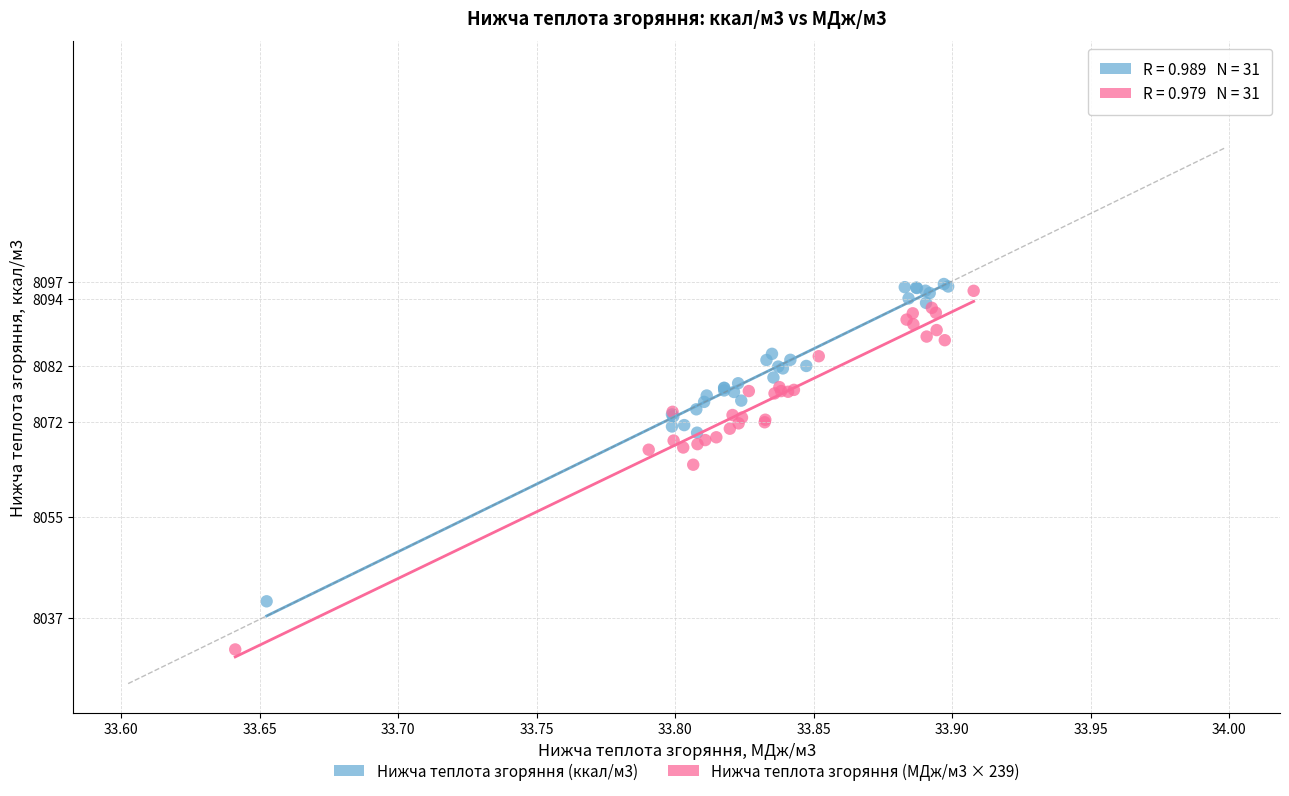

Which series contains the lowest Y value?

Нижча теплота згоряння (МДж/м3 × 239)